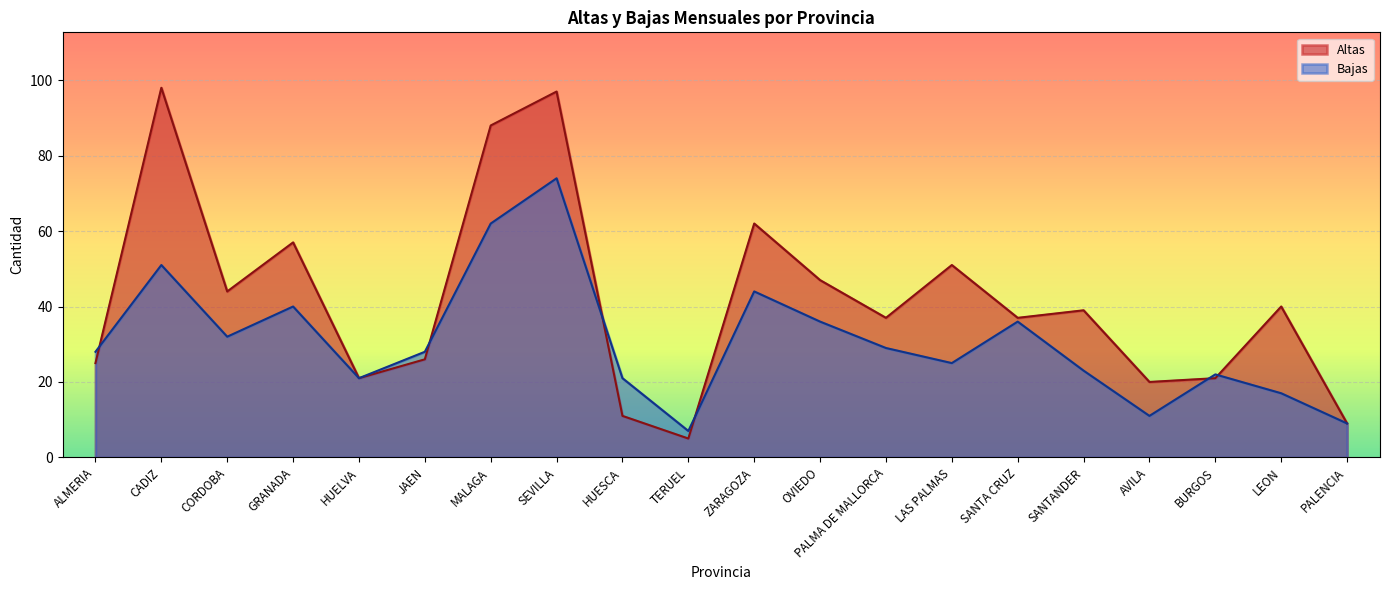

Reading left to right, transcribe all the data shown in this chart.

Altas: ALMERIA=25	CADIZ=98	CORDOBA=44	GRANADA=57	HUELVA=21	JAEN=26	MALAGA=88	SEVILLA=97	HUESCA=11	TERUEL=5	ZARAGOZA=62	OVIEDO=47	PALMA DE MALLORCA=37	LAS PALMAS=51	SANTA CRUZ=37	SANTANDER=39	AVILA=20	BURGOS=21	LEON=40	PALENCIA=9
Bajas: ALMERIA=28	CADIZ=51	CORDOBA=32	GRANADA=40	HUELVA=21	JAEN=28	MALAGA=62	SEVILLA=74	HUESCA=21	TERUEL=7	ZARAGOZA=44	OVIEDO=36	PALMA DE MALLORCA=29	LAS PALMAS=25	SANTA CRUZ=36	SANTANDER=23	AVILA=11	BURGOS=22	LEON=17	PALENCIA=9